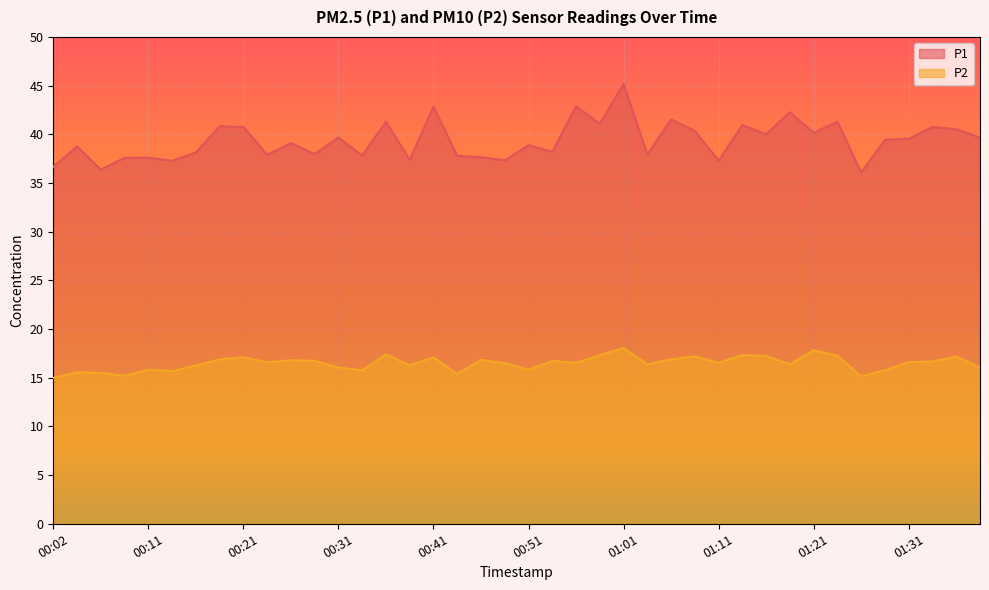

How many data points does each series have?

40